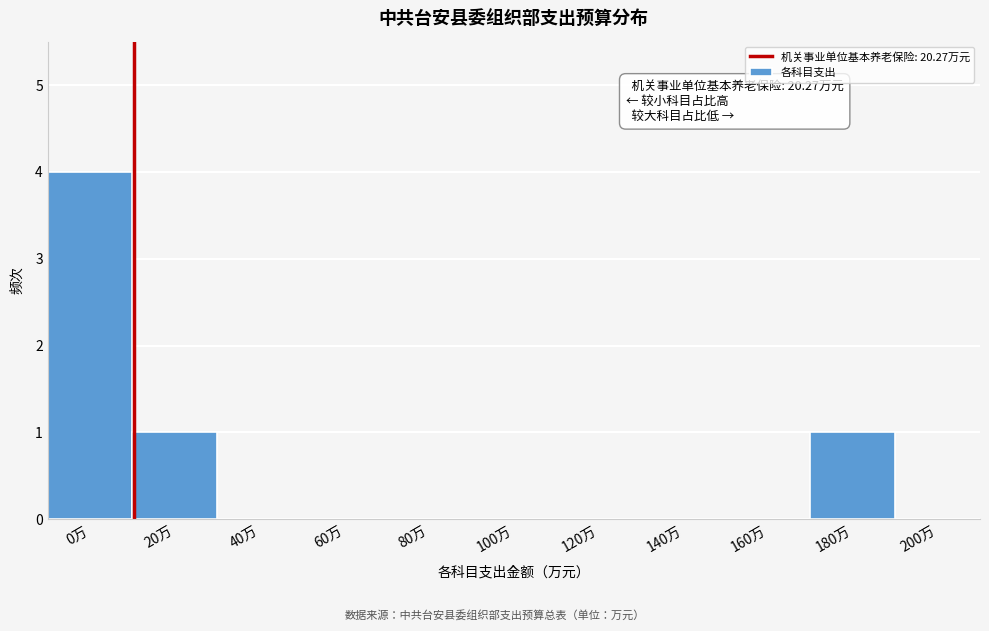

Reading left to right, what are all the values shown in this chart?

0万=4	20万=1	40万=0	60万=0	80万=0	100万=0	120万=0	140万=0	160万=0	180万=1	200万=0